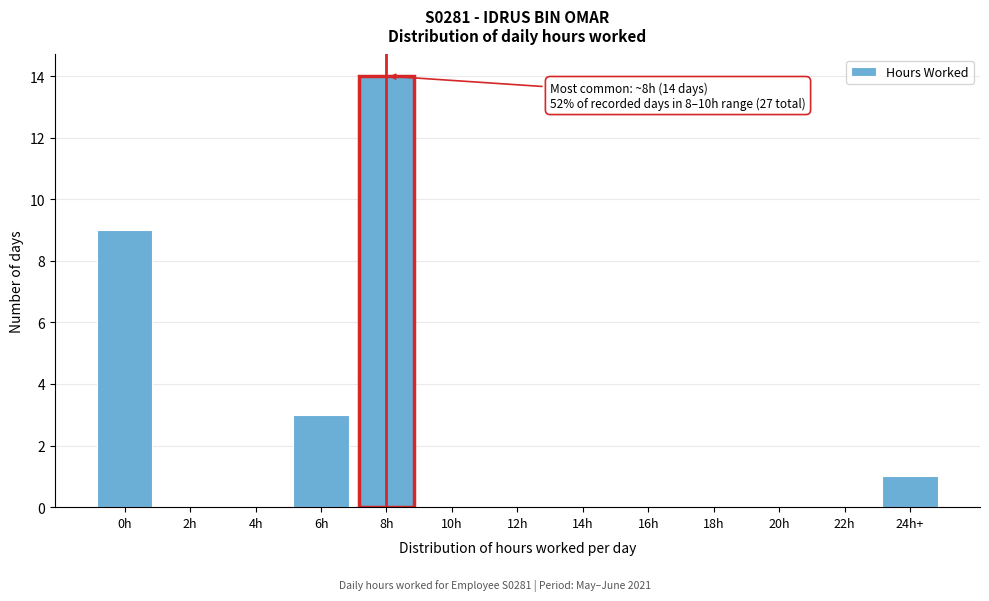

Reading left to right, what are all the values shown in this chart?

0h=9	2h=0	4h=0	6h=3	8h=14	10h=0	12h=0	14h=0	16h=0	18h=0	20h=0	22h=0	24h+=1